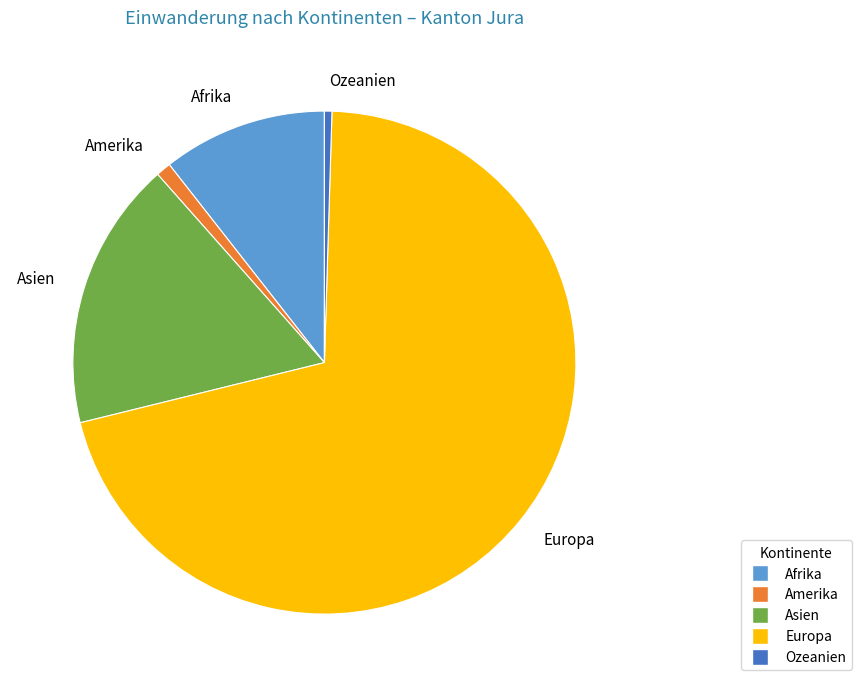

How many segments does this pie chart have?

5